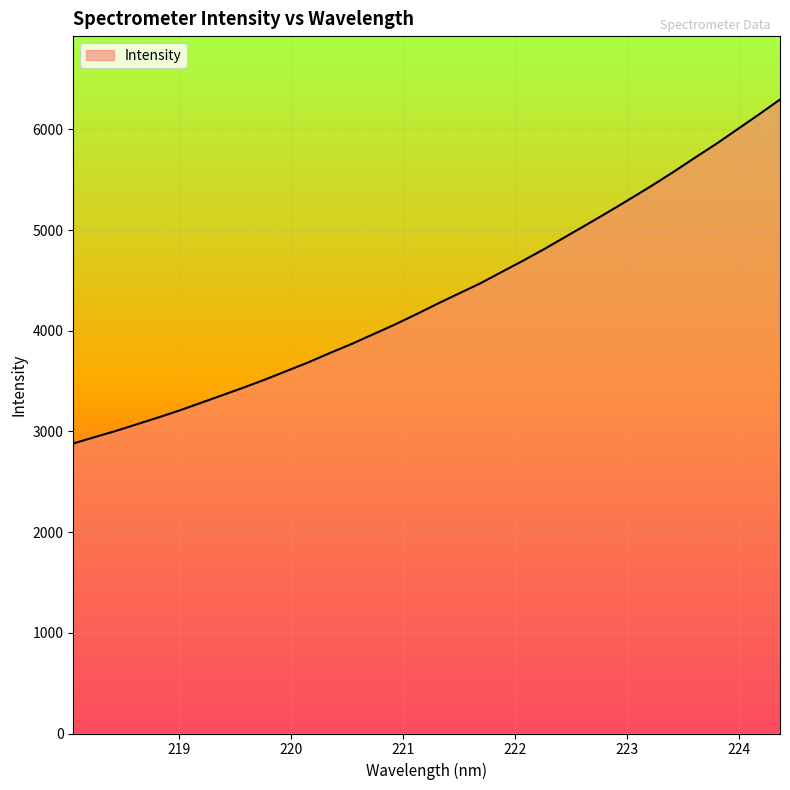

What is the smallest value displayed?

2880.3